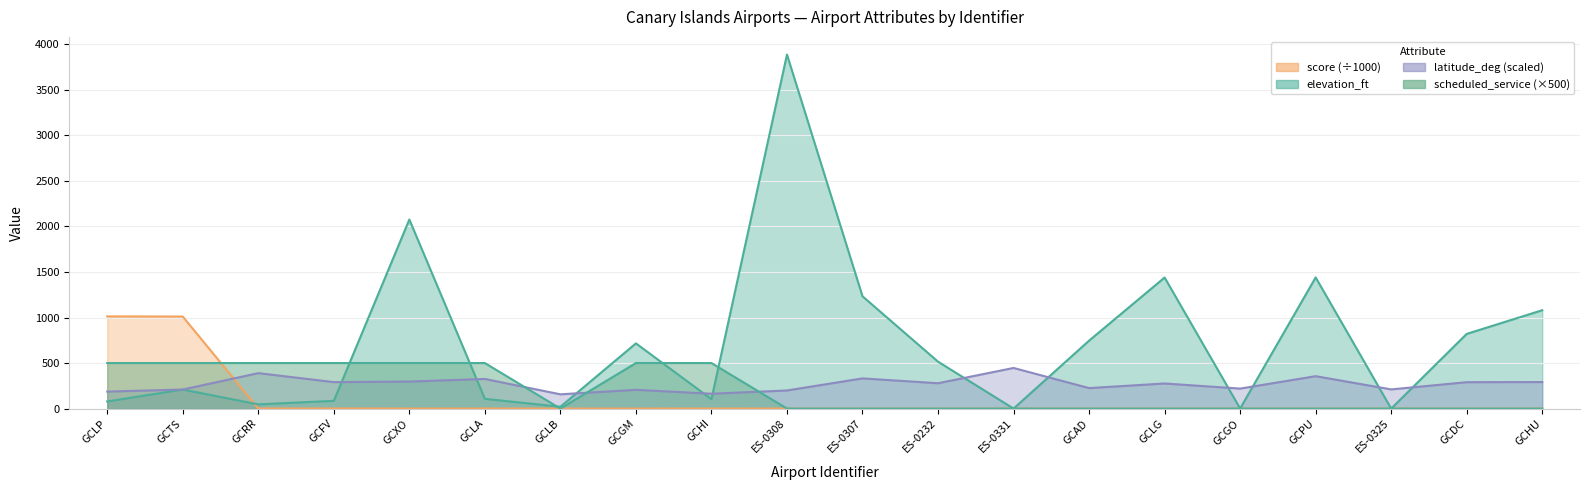

Rank the series by their maximum value, from highest to lowest.

elevation_ft, score, scheduled_service, latitude_deg